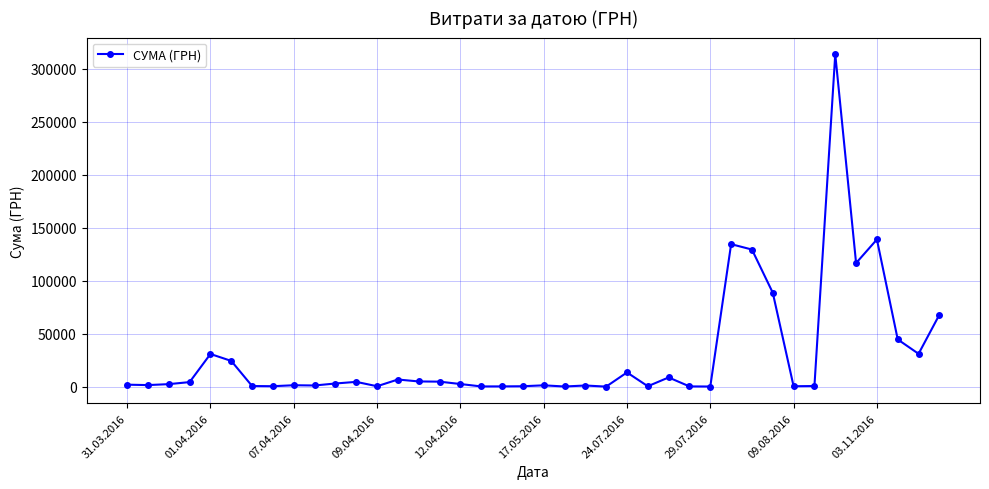

How many lines are shown in the chart?

1